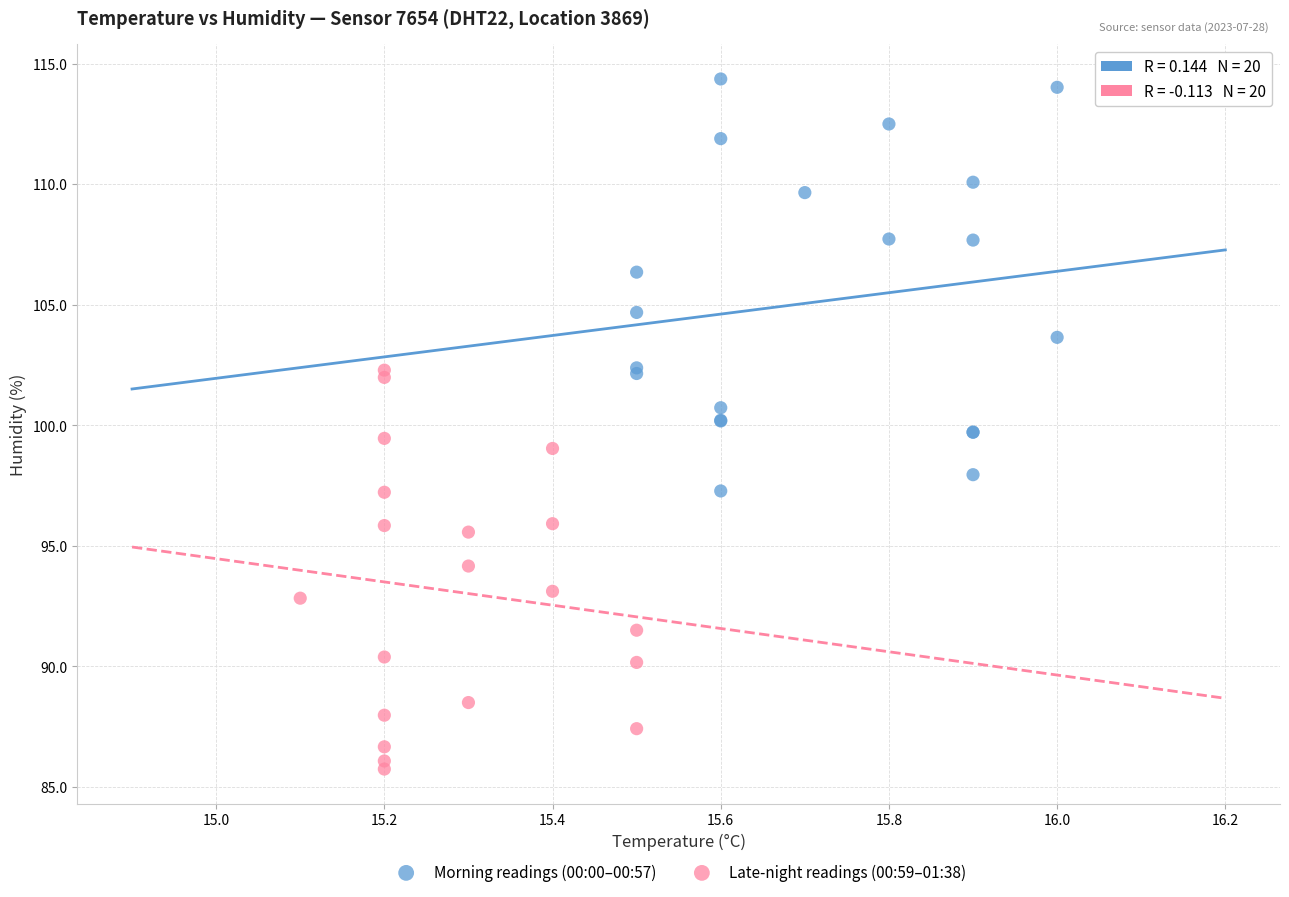

Which series contains the lowest Y value?

Late-night readings (00:59–01:38)